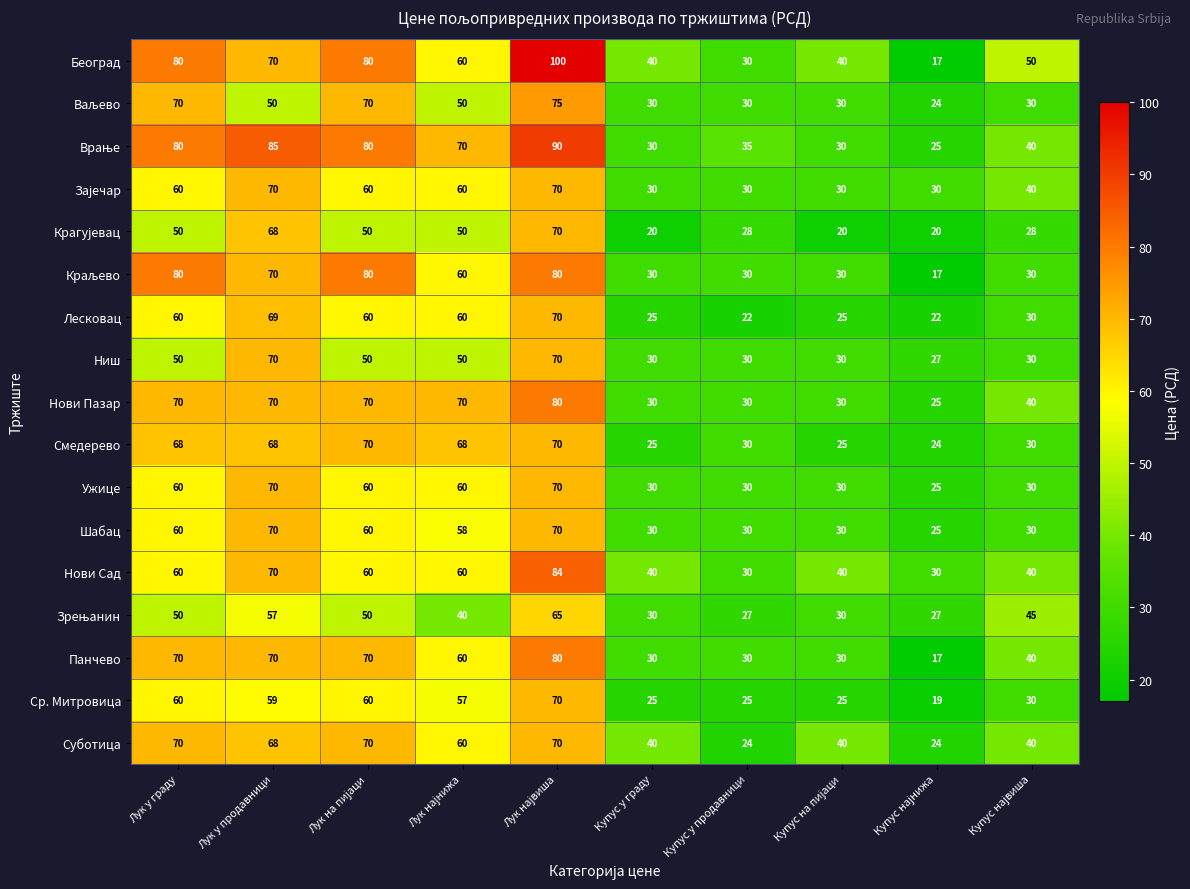

What is the average value of the Суботица series?

51